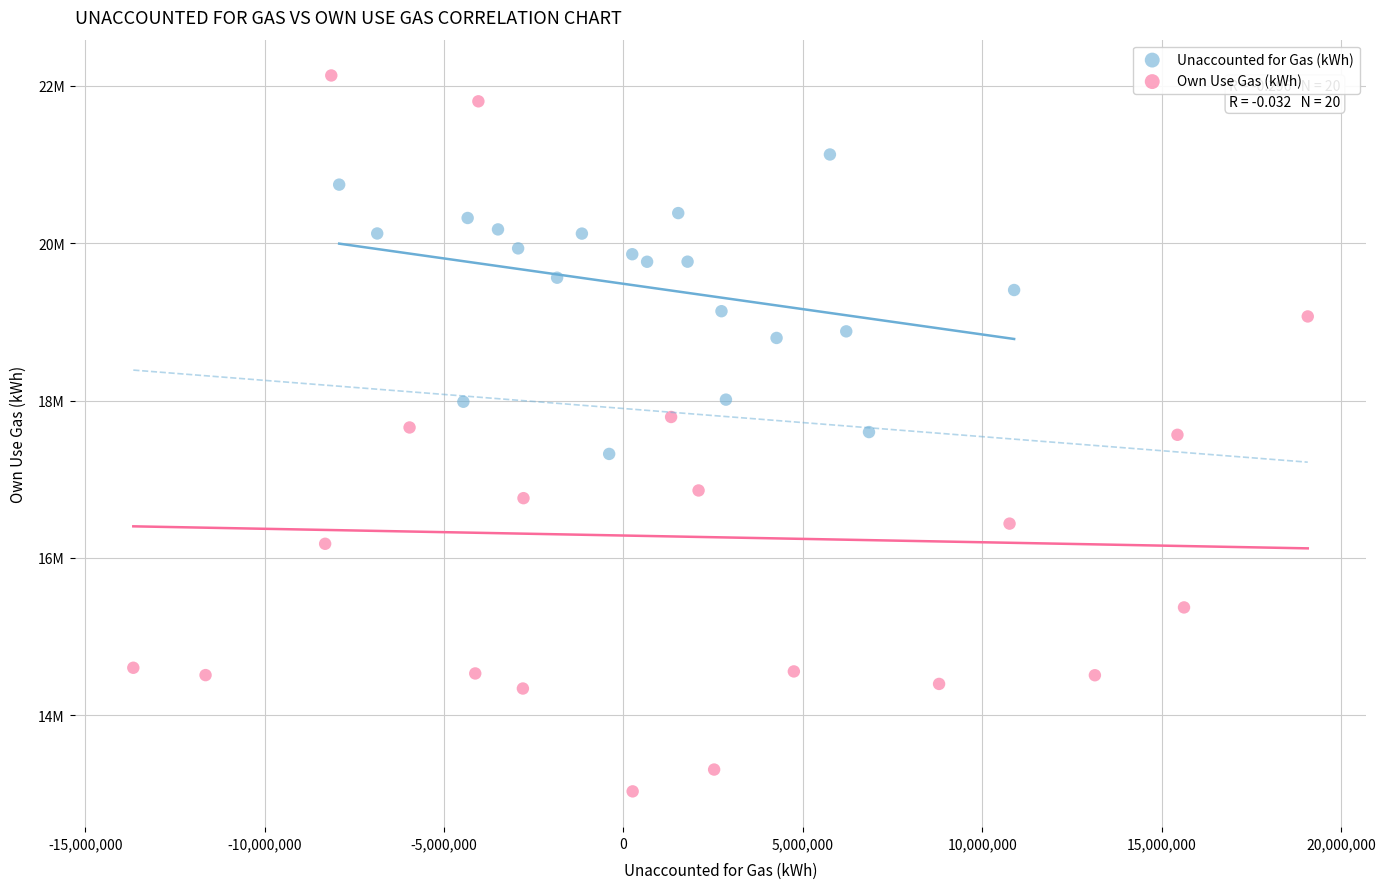

Which series has the largest Y range (max minus min)?

Own Use Gas (kWh)